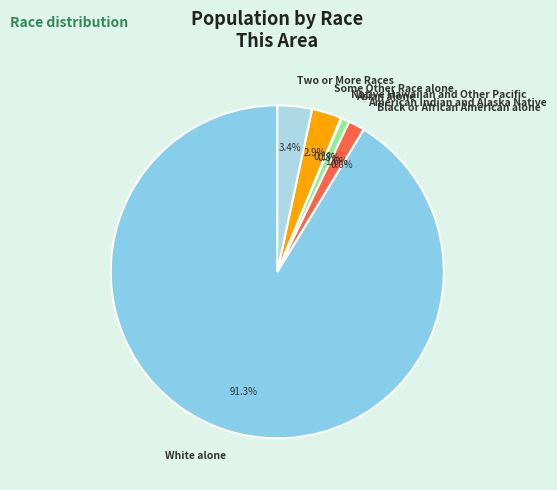

Combined, do Black or African American alone and Native Hawaiian and Other Pacific account for over 50%?

No